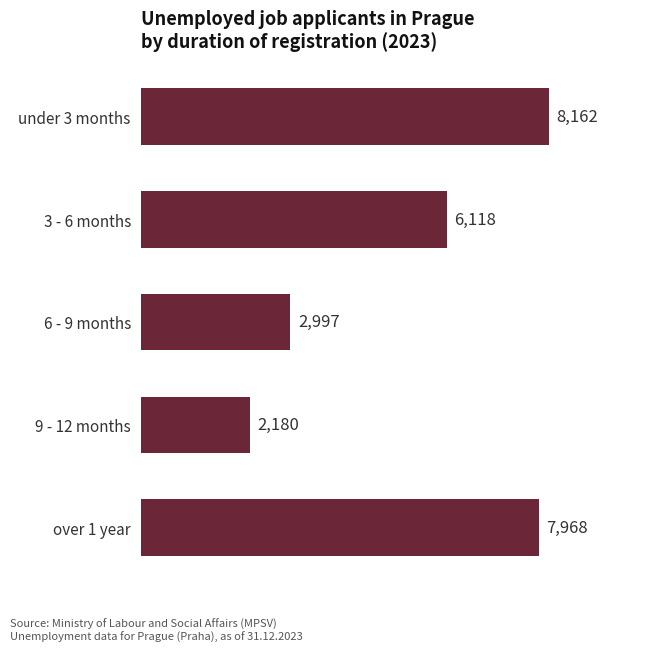

How many values are below 6118?

2